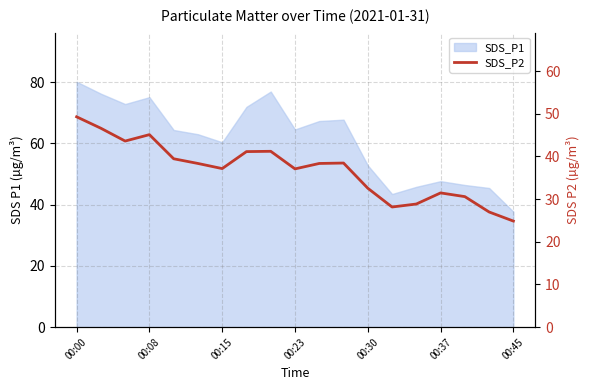

How many lines are shown in the chart?

1